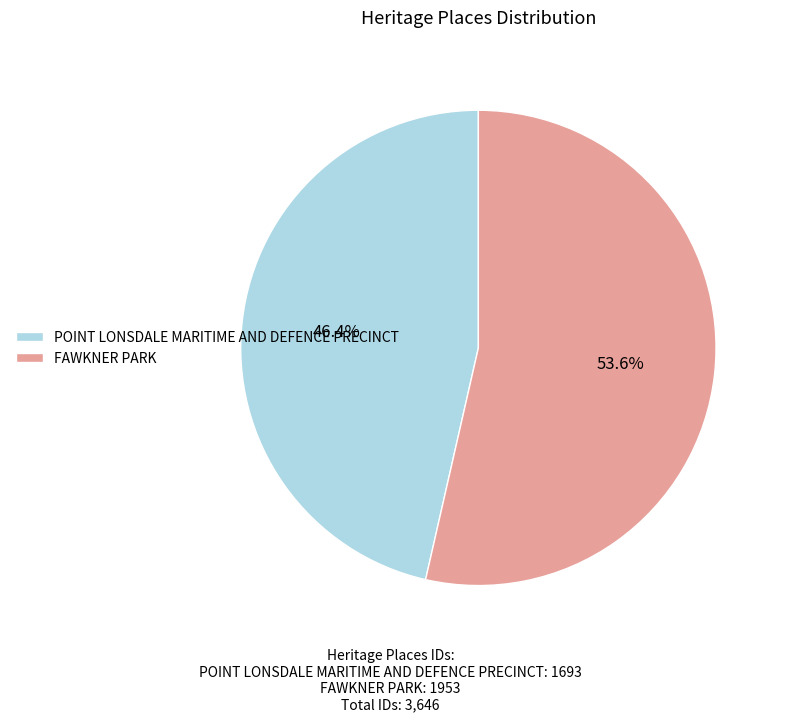

Which slice represents more than half of the pie?

FAWKNER PARK